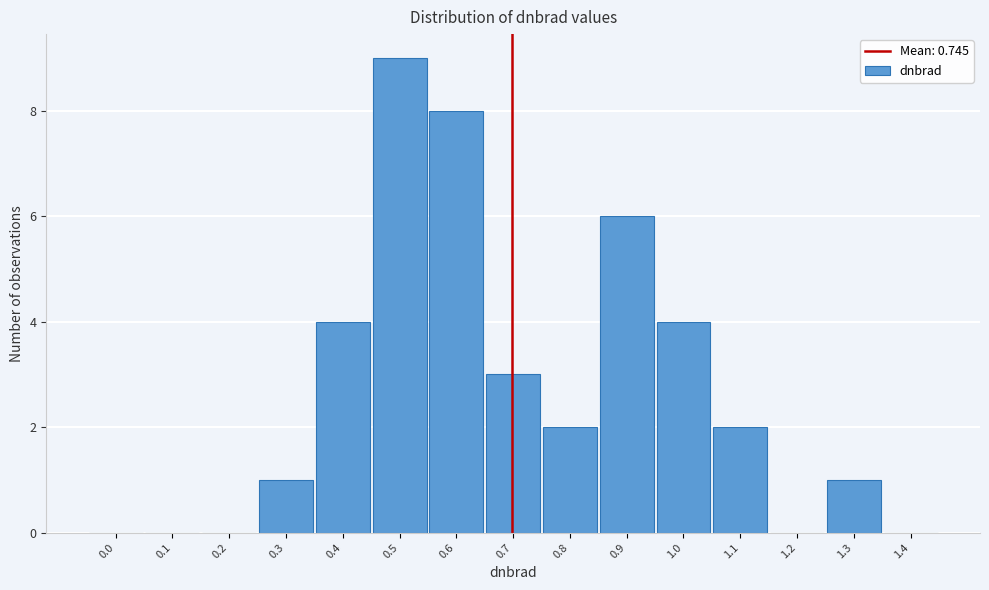

Reading left to right, transcribe all the data shown in this chart.

0.0=0	0.1=0	0.2=0	0.3=1	0.4=4	0.5=9	0.6=8	0.7=3	0.8=2	0.9=6	1.0=4	1.1=2	1.2=0	1.3=1	1.4=0